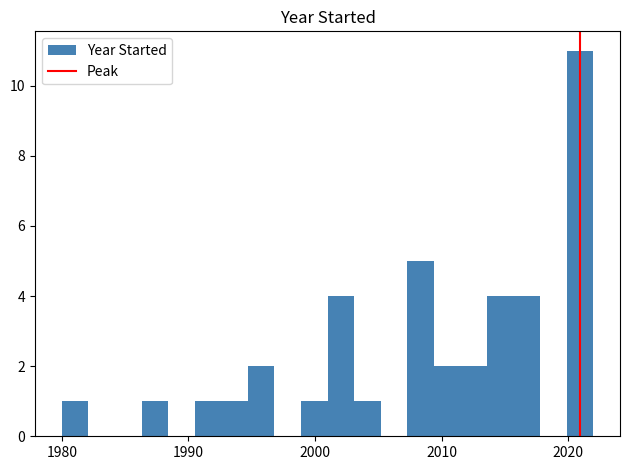

Read against the x-axis, roughly where is the centre of the tallest bar?

2021